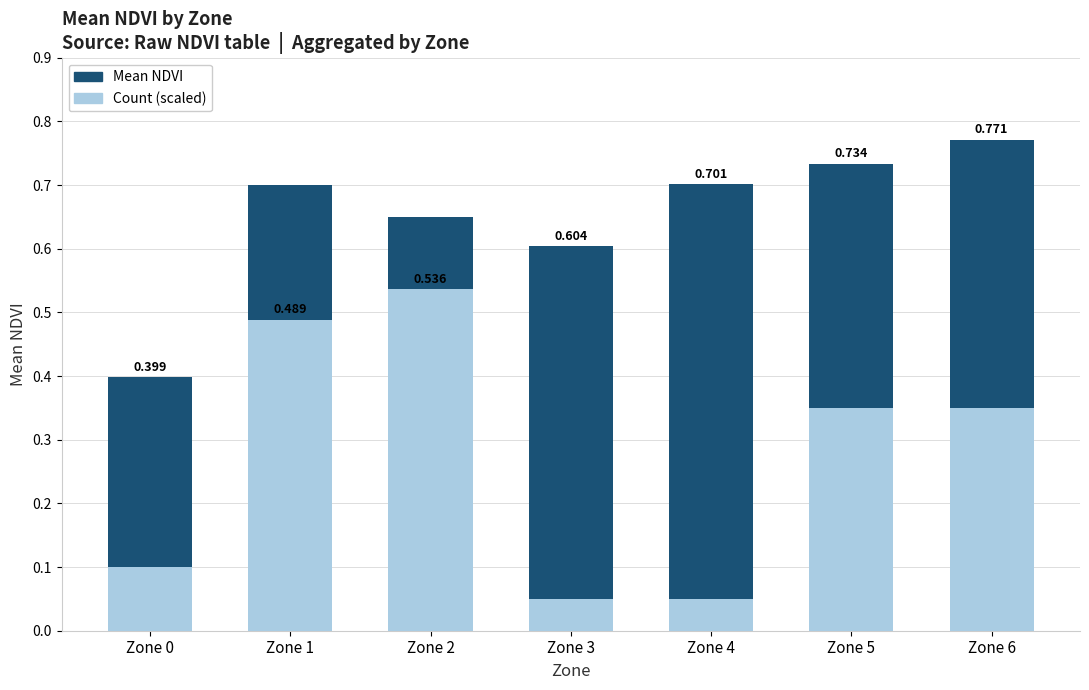

At Zone 3, list the series in order from smallest to largest.

Count (scaled), Mean NDVI